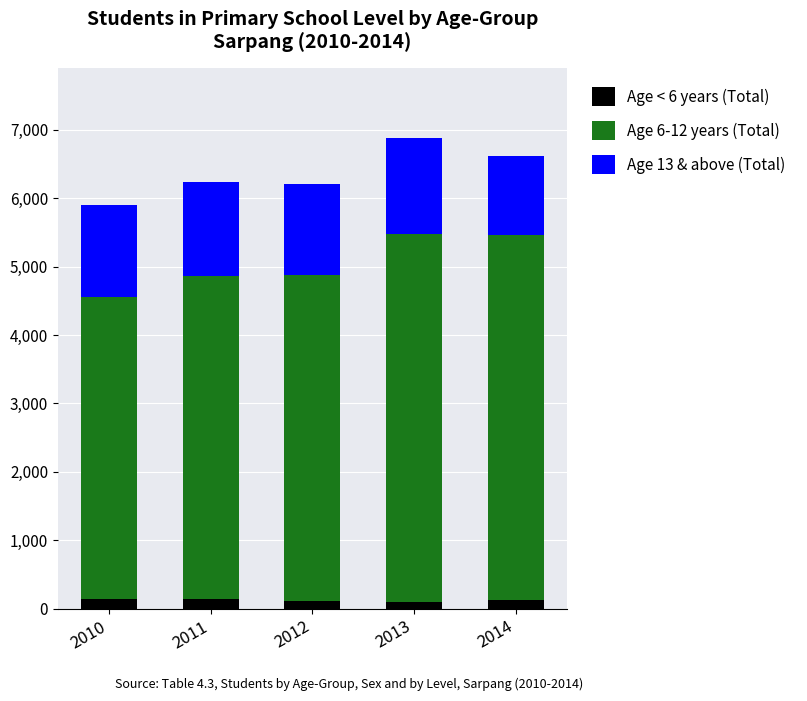

What is the average value of the Age < 6 years (Total) series?

130